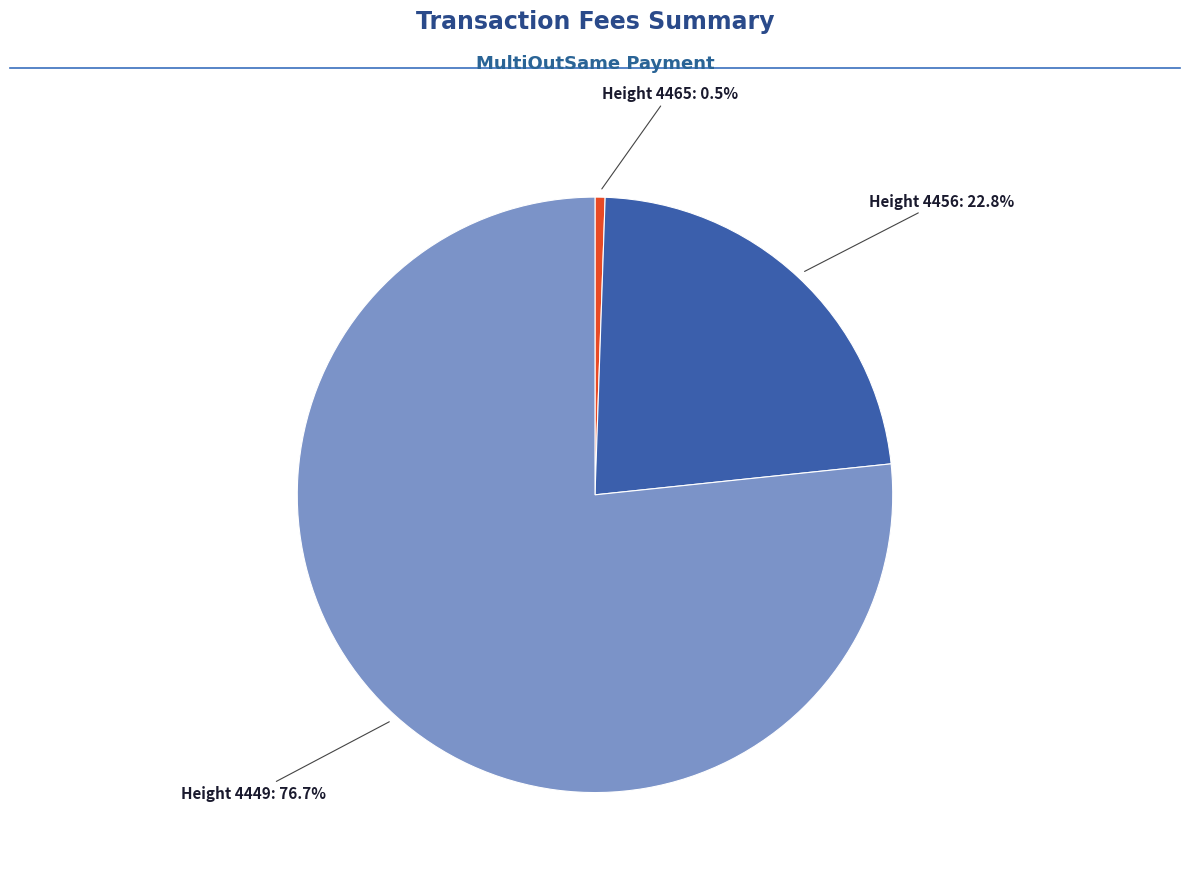

Is there a majority slice in this chart?

Yes